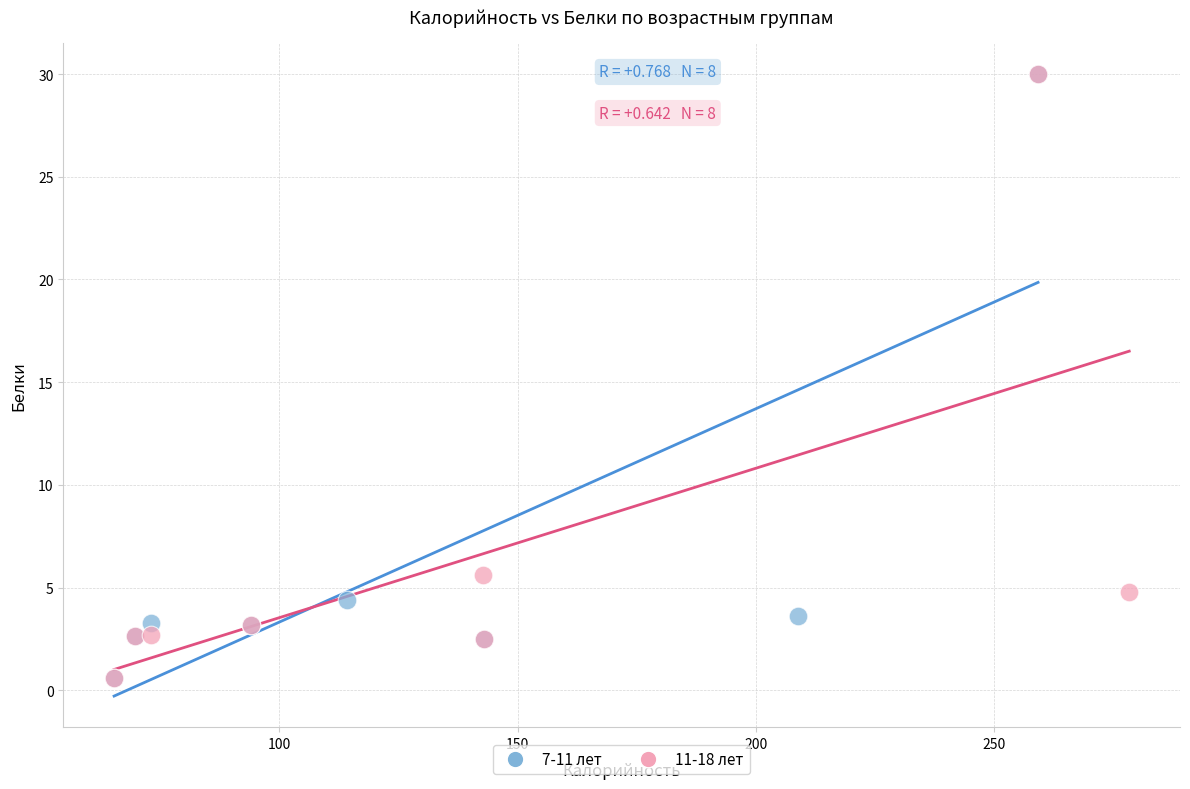

What are all the series names shown in the legend?

7-11 лет, 11-18 лет